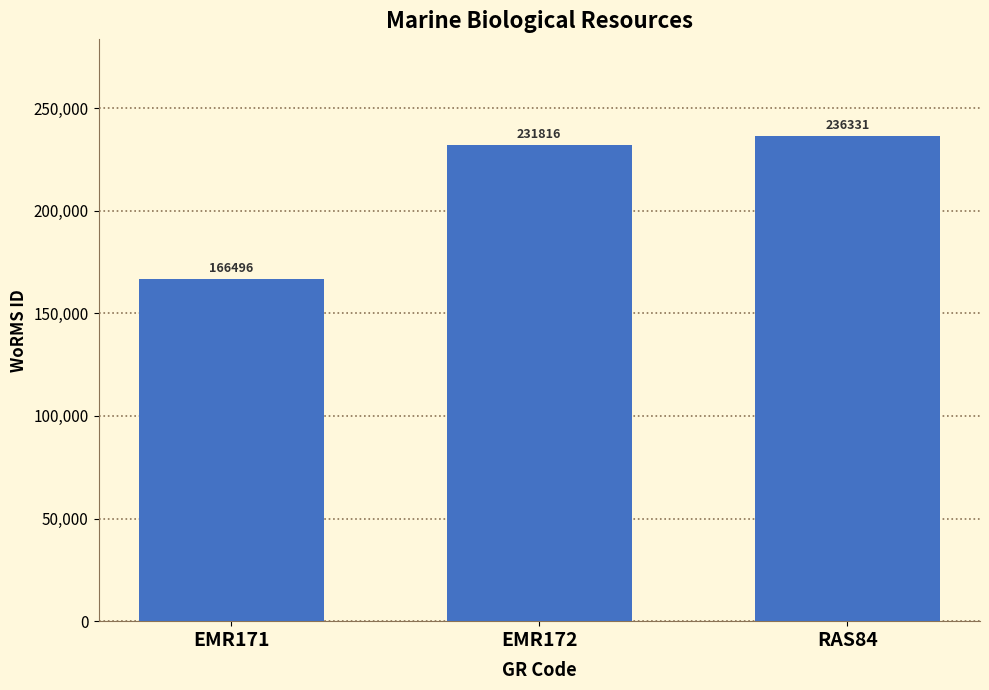

True or false: the data shows 166496 at EMR171.

True